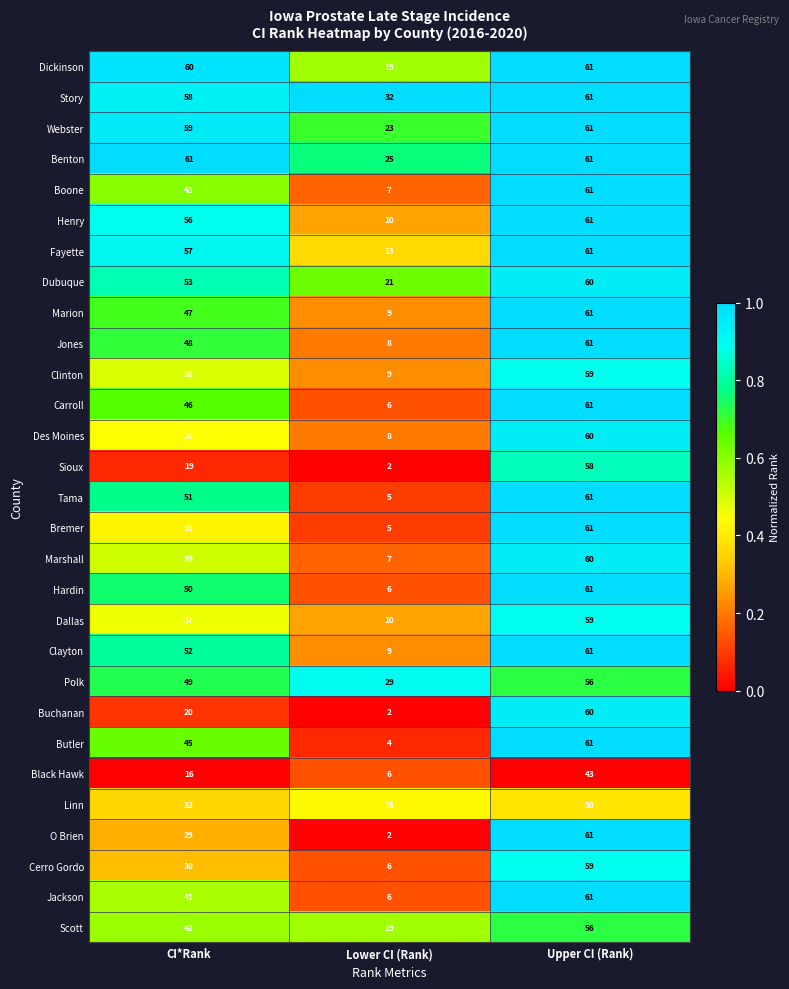

Count the number of data series in this chart.

29